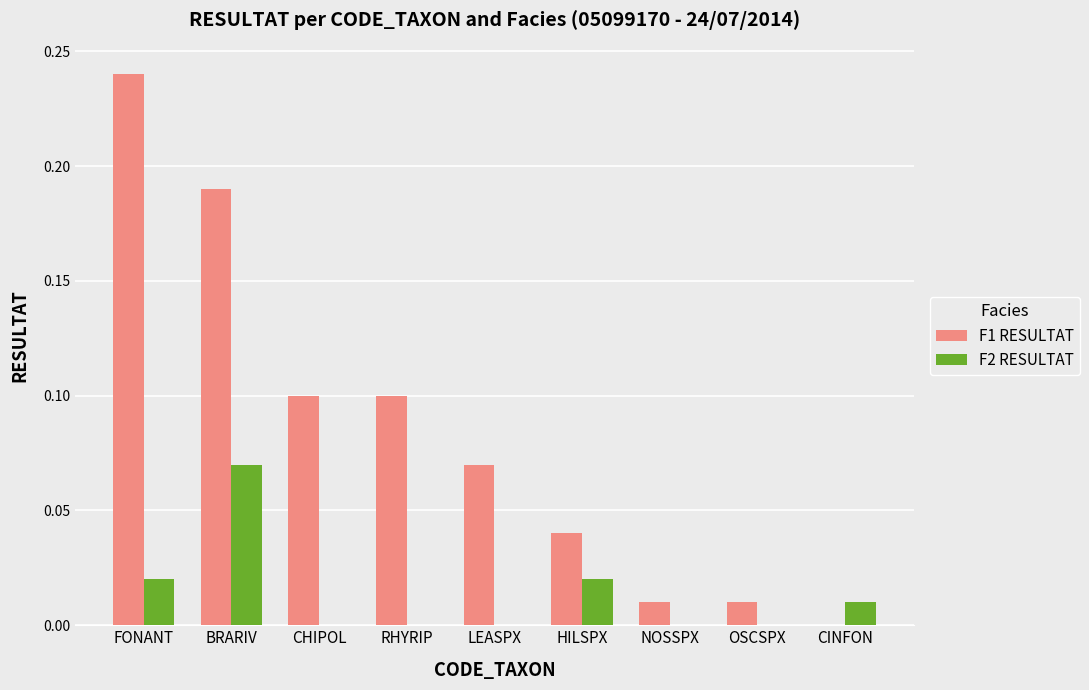

The F2 RESULTAT series shows 0.1 at BRARIV. True or false?

True